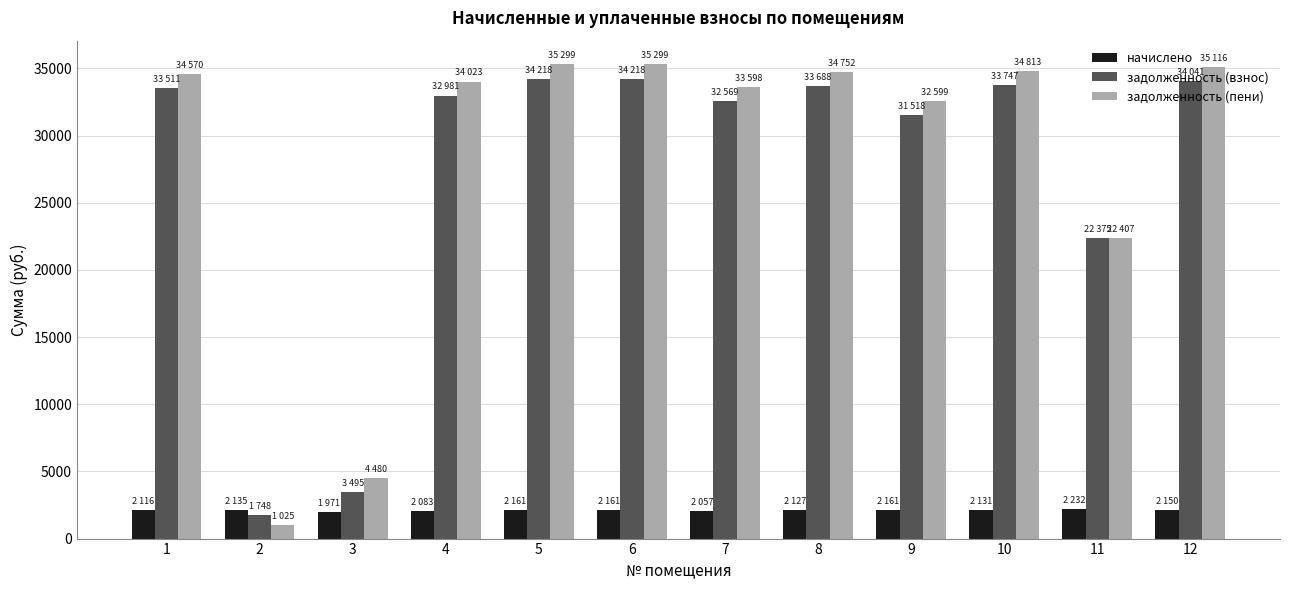

What is the value of the задолженность (взнос) bar at the 9th from the left?

31518.5